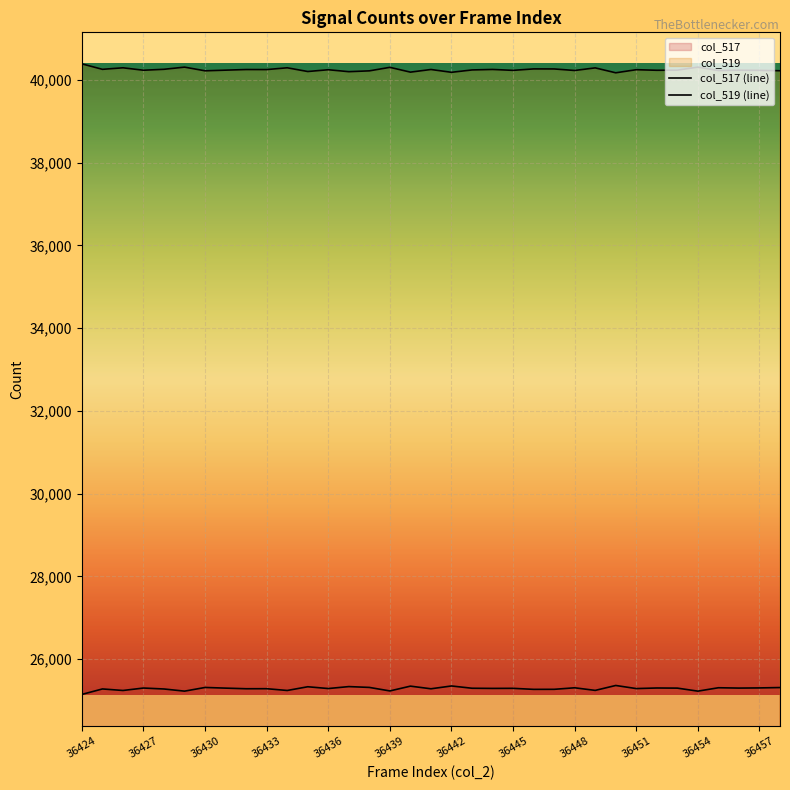

Is it true that col_519 (line) equals 55058 at 36439?

False